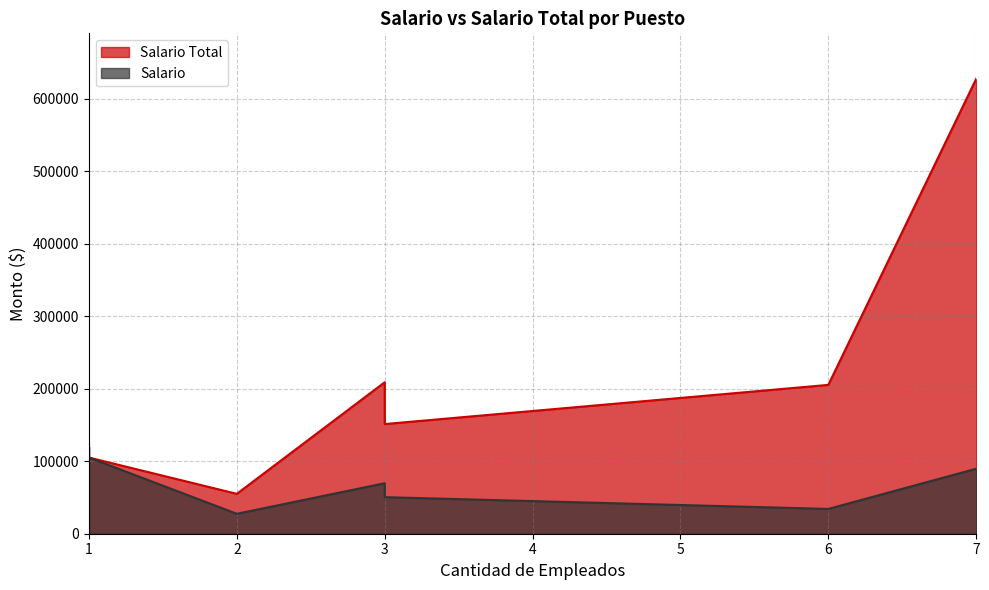

Reading left to right, what are all the values shown in this chart?

Salario Total: Director=120000	Subdirector=105000	Jueces administrativos=208800	Fiscales de Corrupción Pública=627144	Agentes Investigadores=205200	Recursos Humanos=151200	Presupuesto y Finanzas=151200	Analista de Datos=55000
Salario: Director=120000	Subdirector=105000	Jueces administrativos=69600	Fiscales de Corrupción Pública=89592	Agentes Investigadores=34200	Recursos Humanos=50400	Presupuesto y Finanzas=50400	Analista de Datos=27500